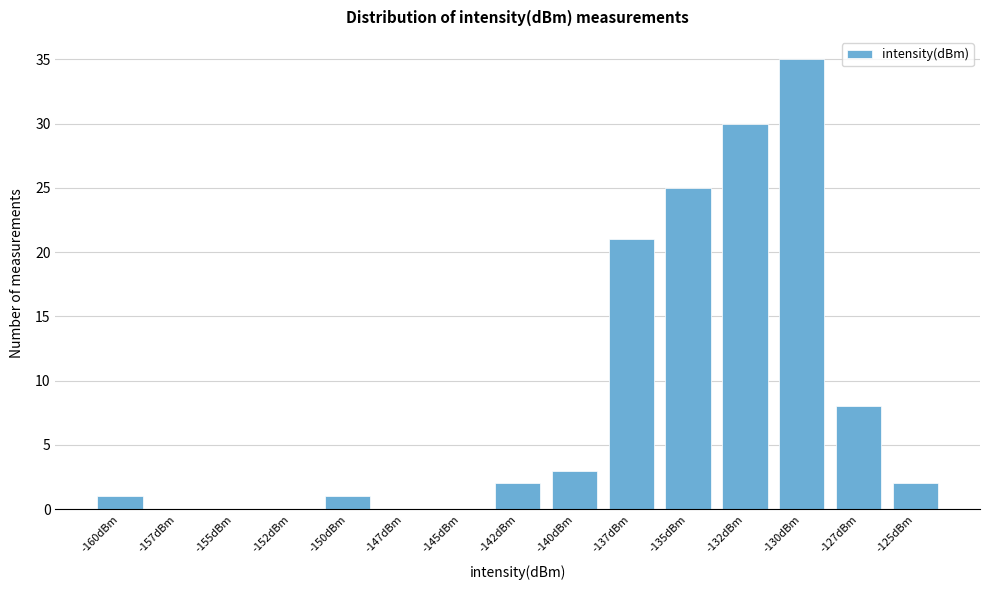

Reading left to right, extract all data points from this chart.

-160dBm=1	-157dBm=0	-155dBm=0	-152dBm=0	-150dBm=1	-147dBm=0	-145dBm=0	-142dBm=2	-140dBm=3	-137dBm=21	-135dBm=25	-132dBm=30	-130dBm=35	-127dBm=8	-125dBm=2